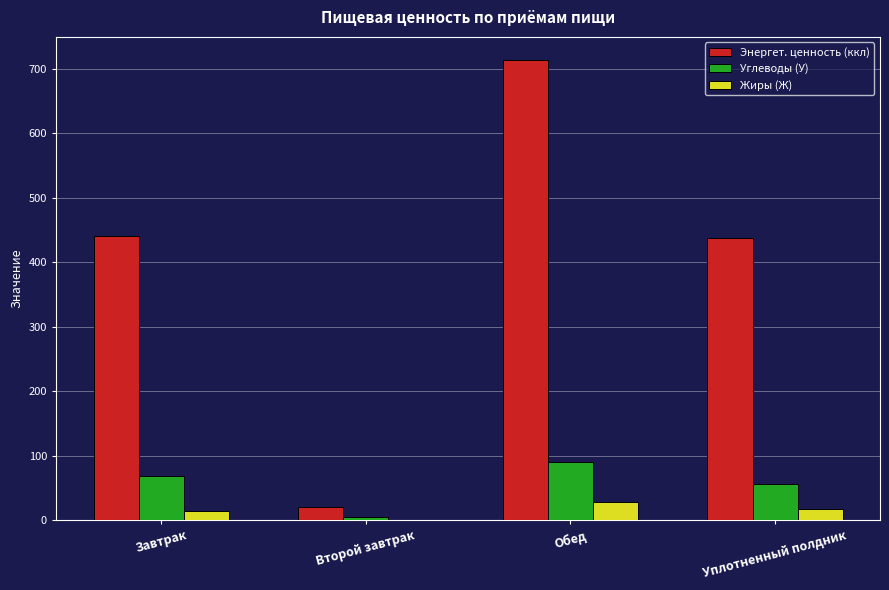

What is the total value across all series at Уплотненный полдник?

510.7